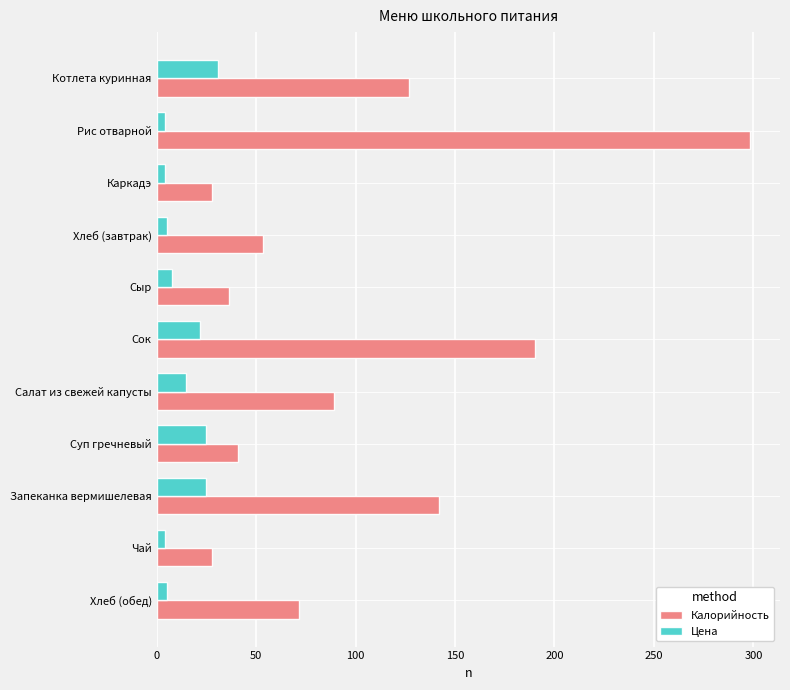

How many data points in Калорийность are less than 71?

5